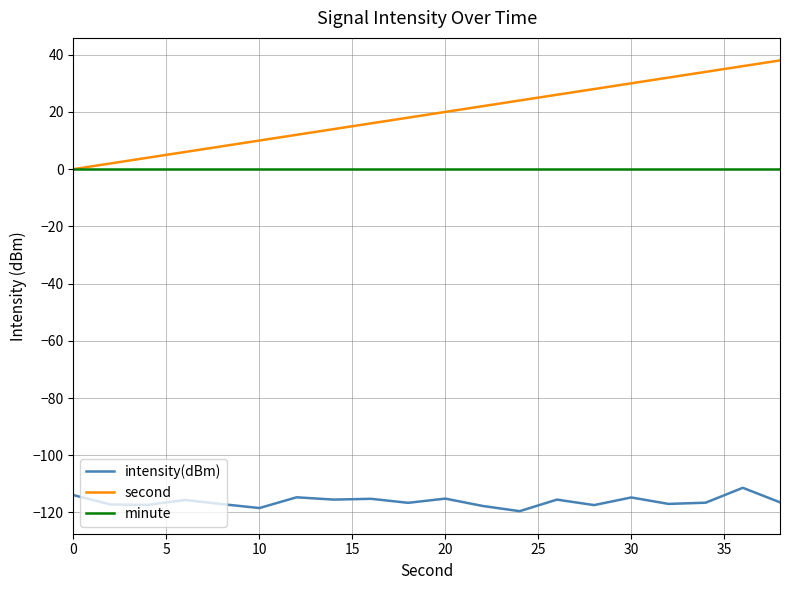

Which series has the largest total across all categories?

second